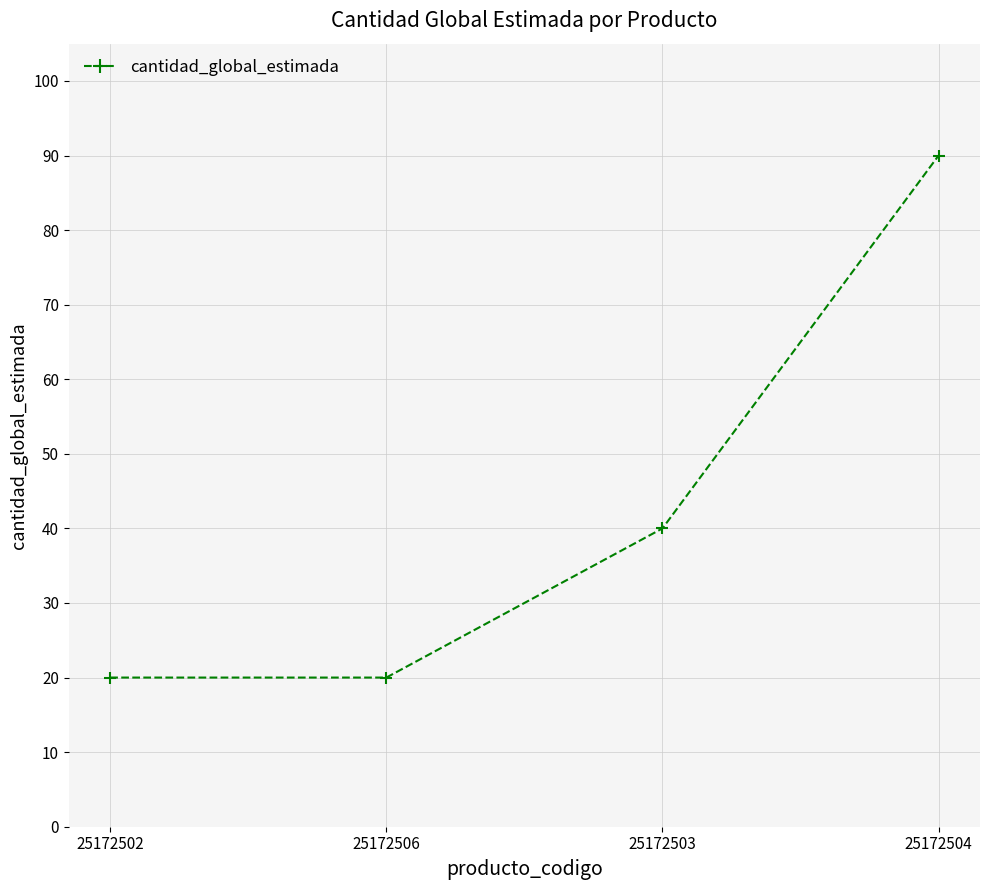

What is the ratio of the value at 25172504 to the value at 25172503?

2.2